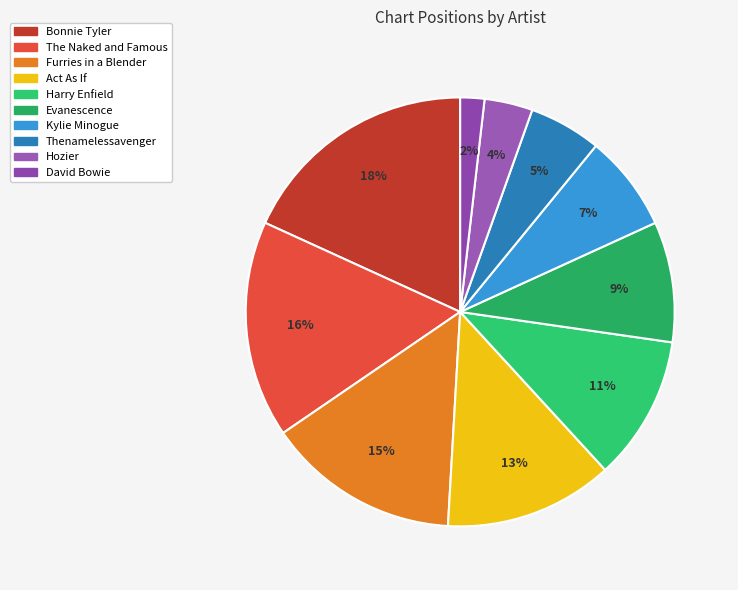

What is the total percentage of The Naked and Famous and Hozier?

20.0%